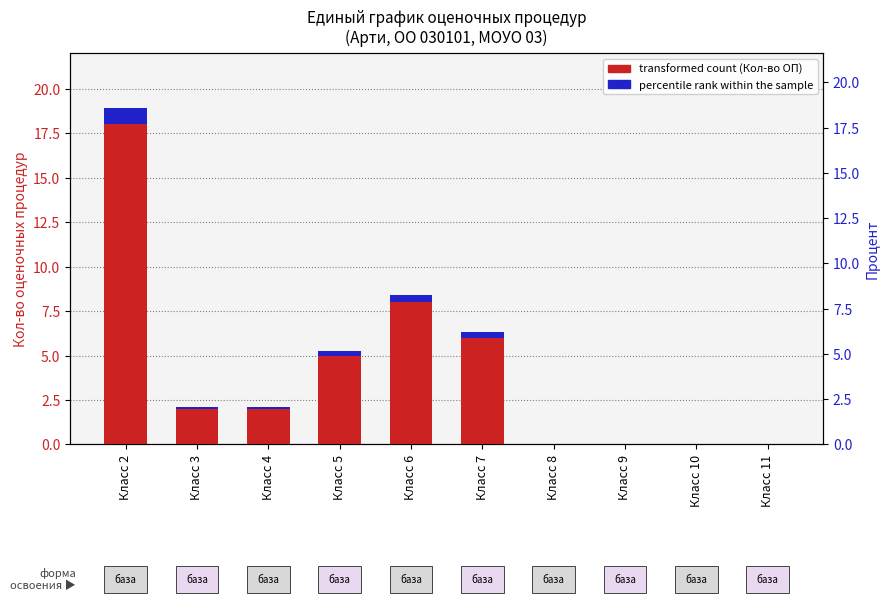

How many bars are there in each group?

2